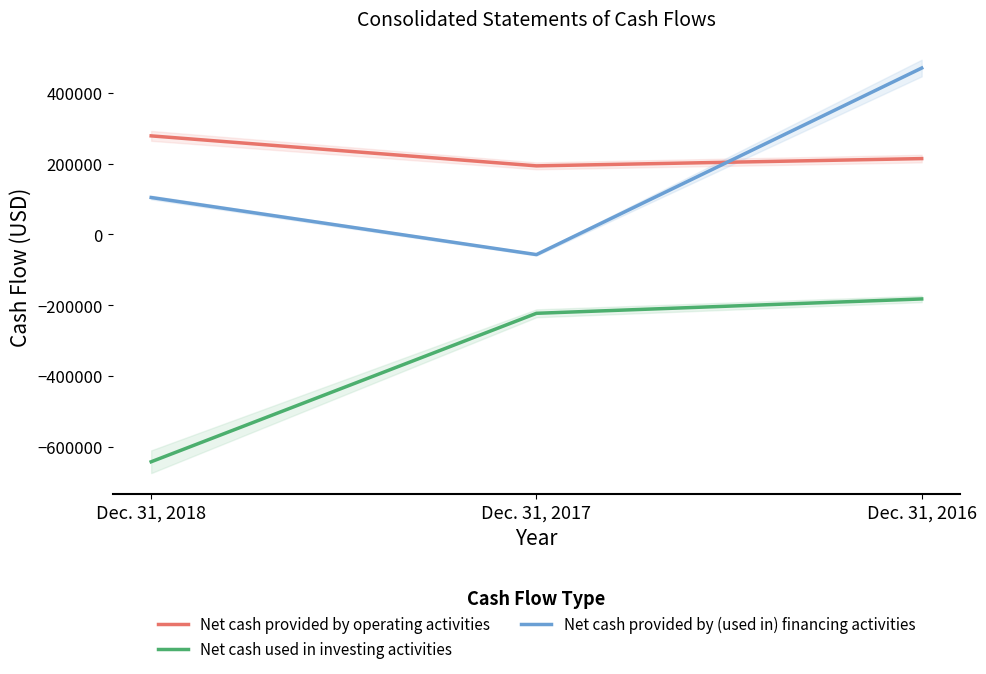

The value of Net cash provided by operating activities at Dec. 31, 2017 is 194202. True or false?

True